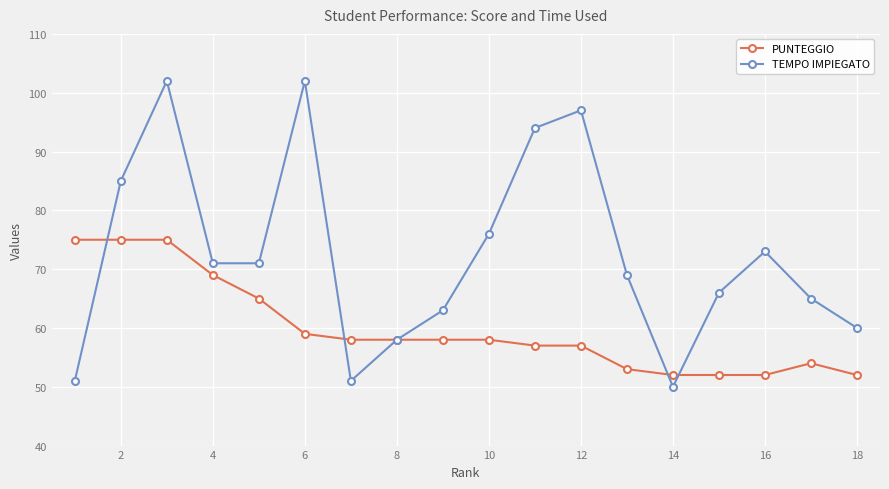

Which series has the largest total across all categories?

TEMPO IMPIEGATO